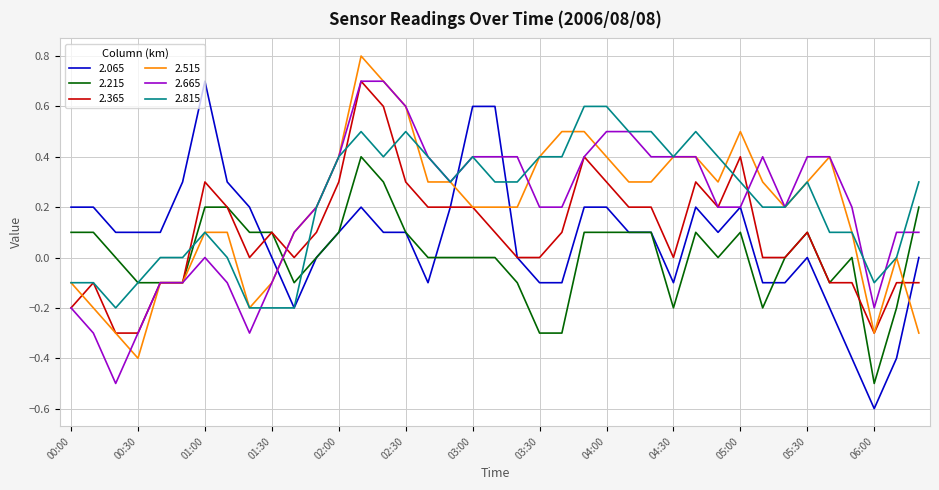

Is this an area chart (filled region under the line)?

No